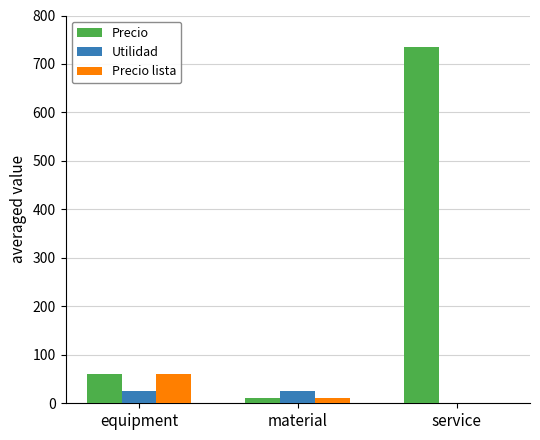

How many groups of bars are there?

3